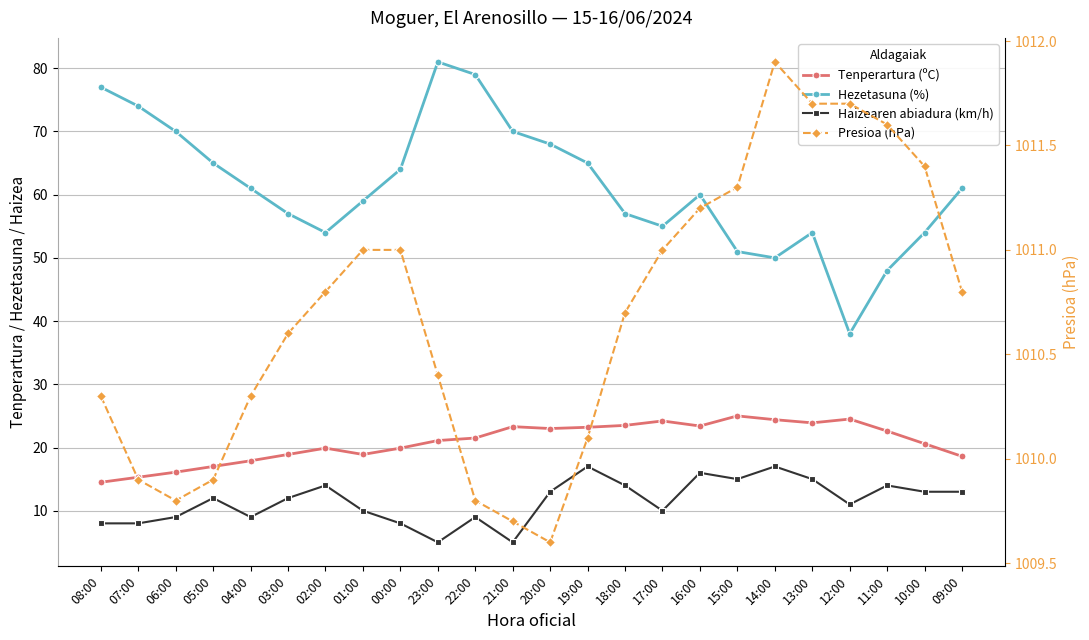

True or false: Hezetasuna (%) has more than 0 points higher than both neighbors.

True